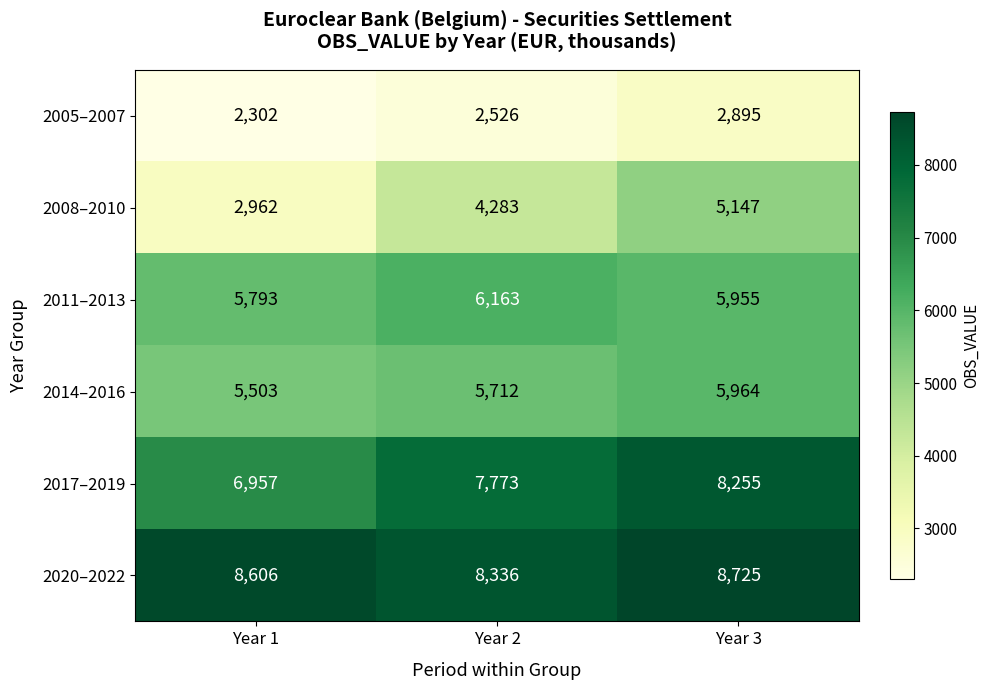

Which series has the largest total across all categories?

2020–2022